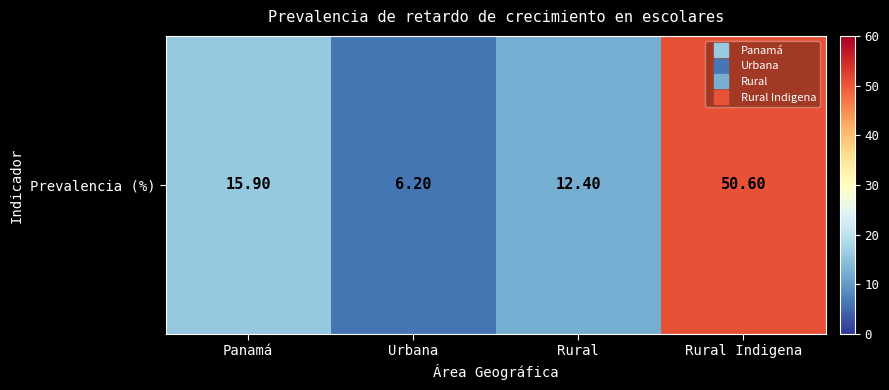

At which label is the value closest to 28?

Panamá